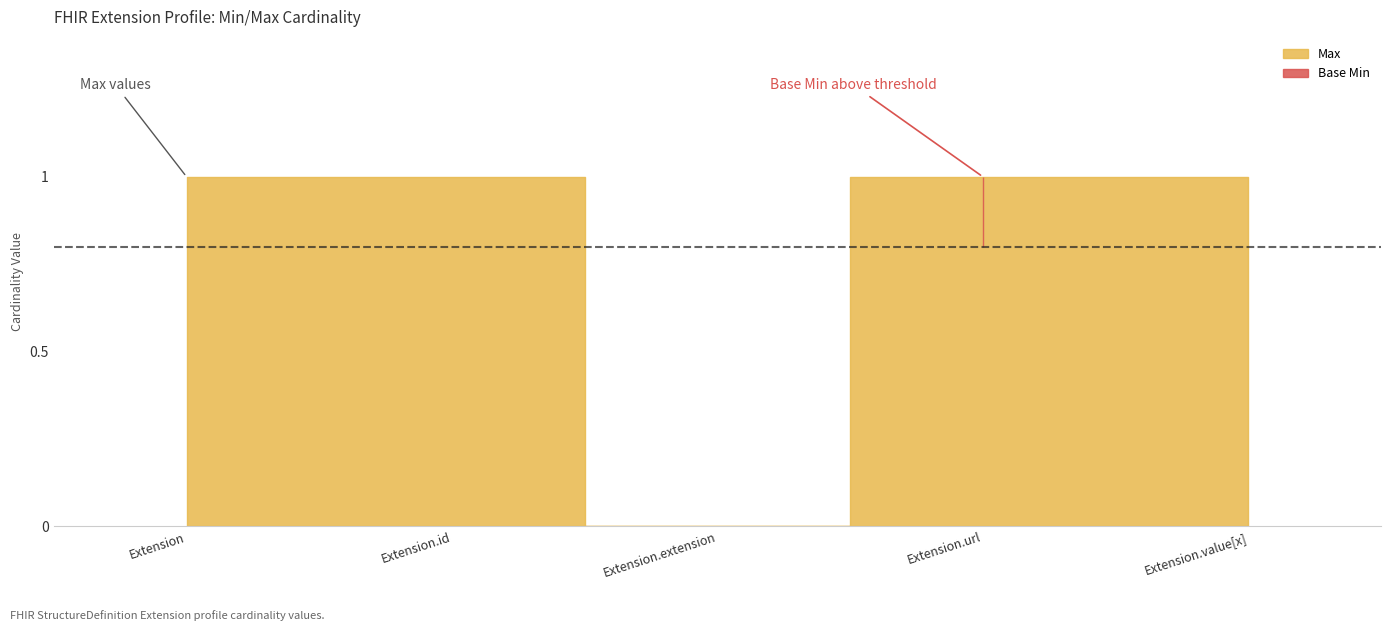

What is the difference between the highest and lowest values at Extension.id?

1